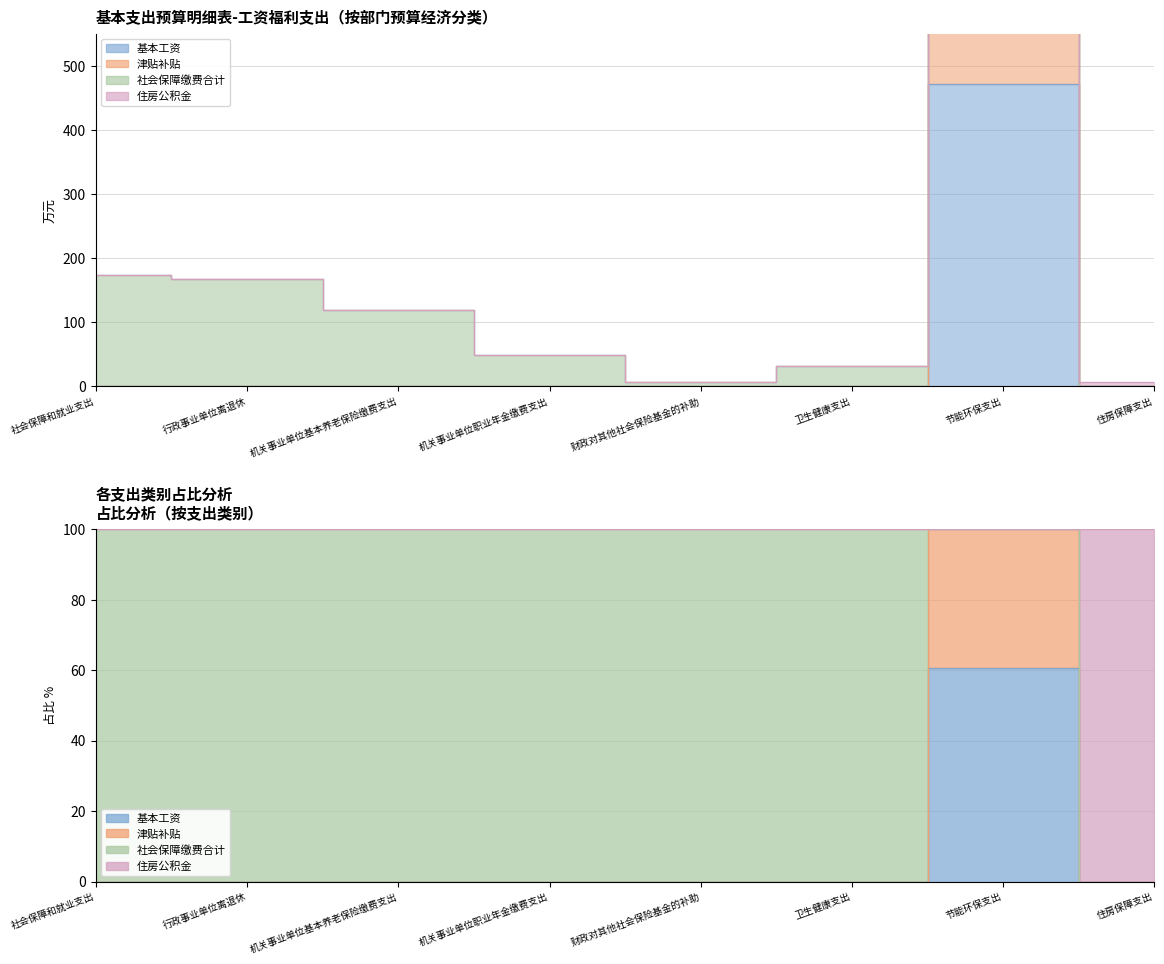

Is the value of 基本工资 at 住房保障支出 greater than the value of 津贴补贴 at 机关事业单位基本养老保险缴费支出?

No